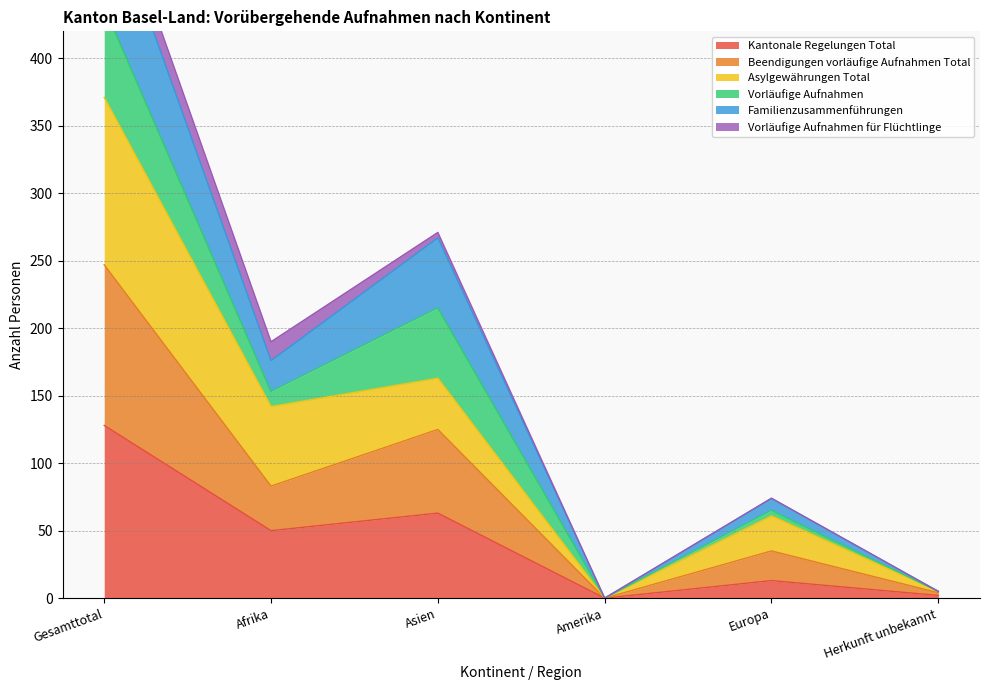

Which category has the highest value across all series?

Gesamttotal